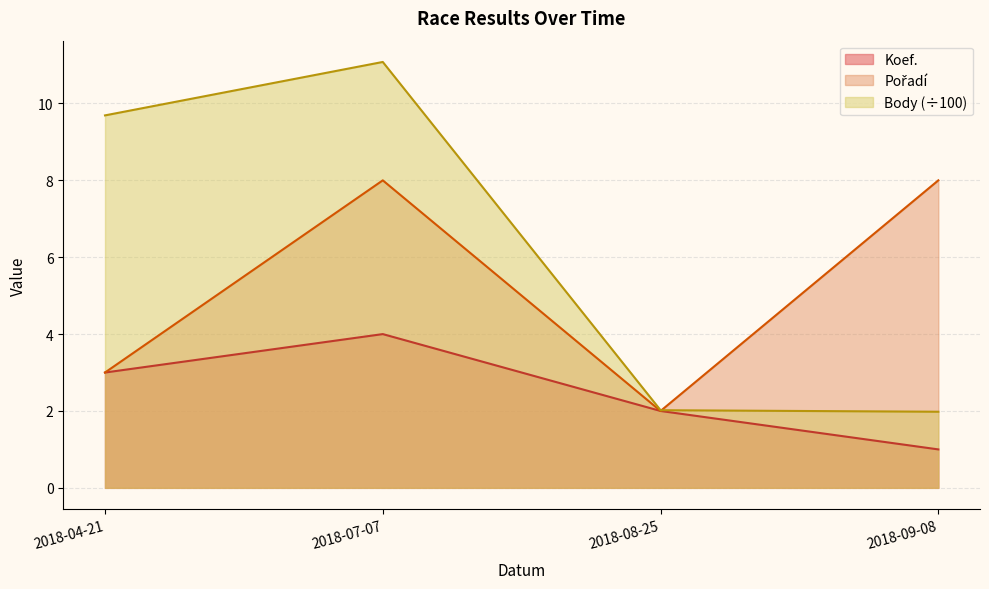

At which category is the sum across all series the highest?

2018-07-07